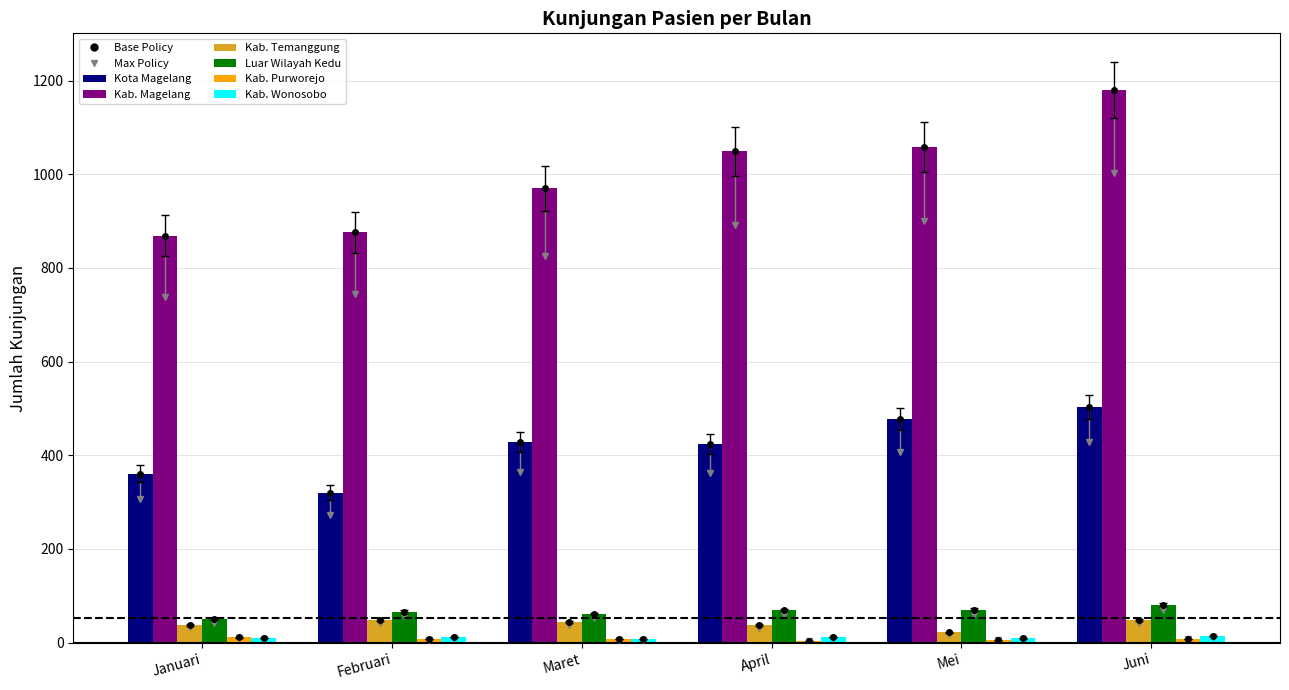

Count the number of data series in this chart.

6